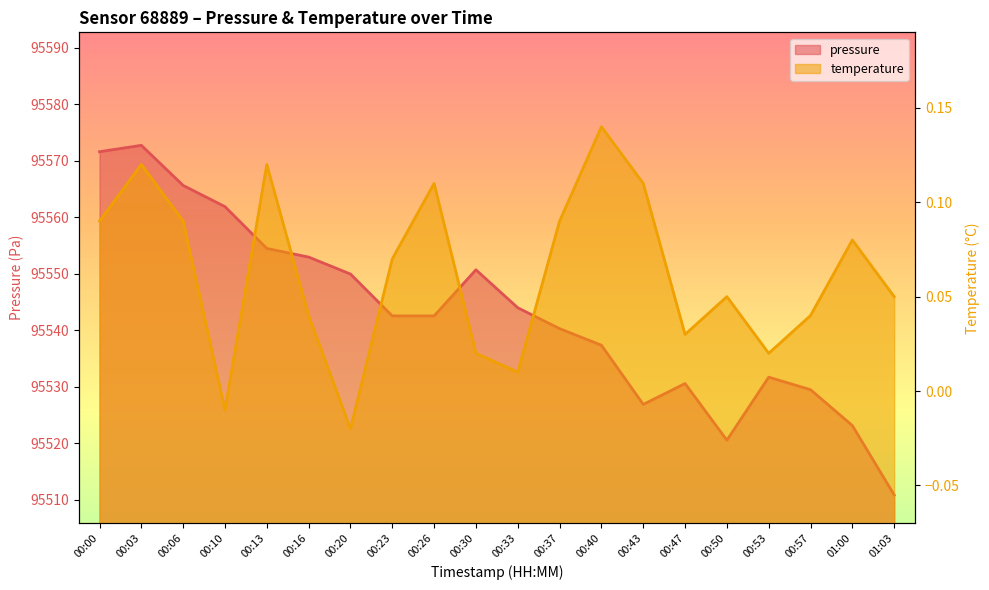

What is the average value of the pressure series?

95542.9